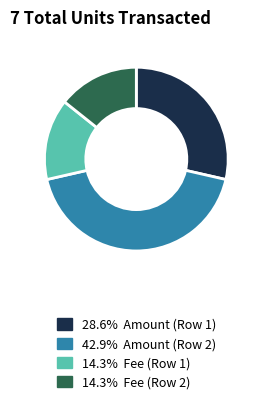

Does any single category account for the majority?

No